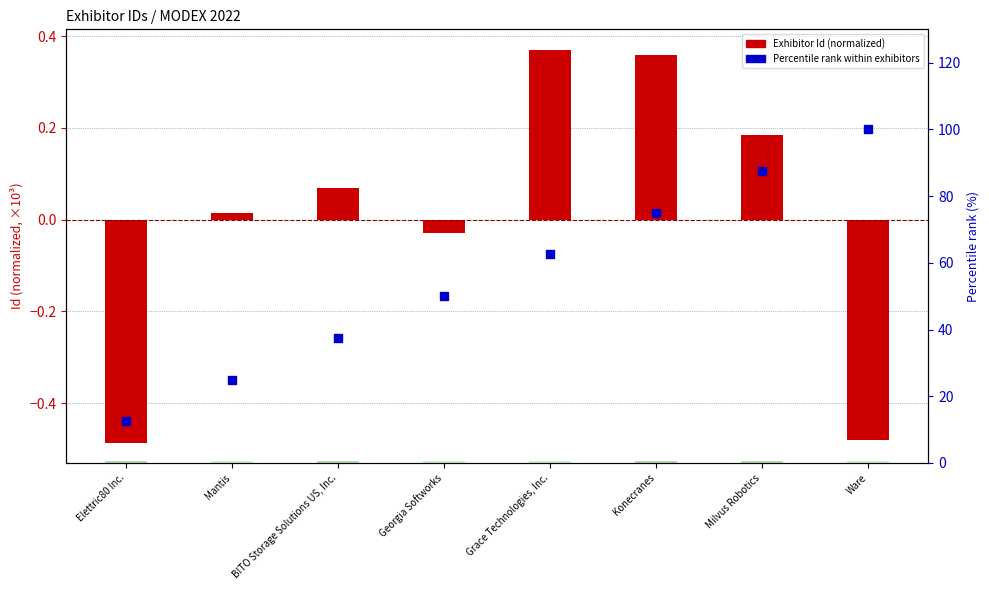

At which category is the sum across all series the highest?

Ware